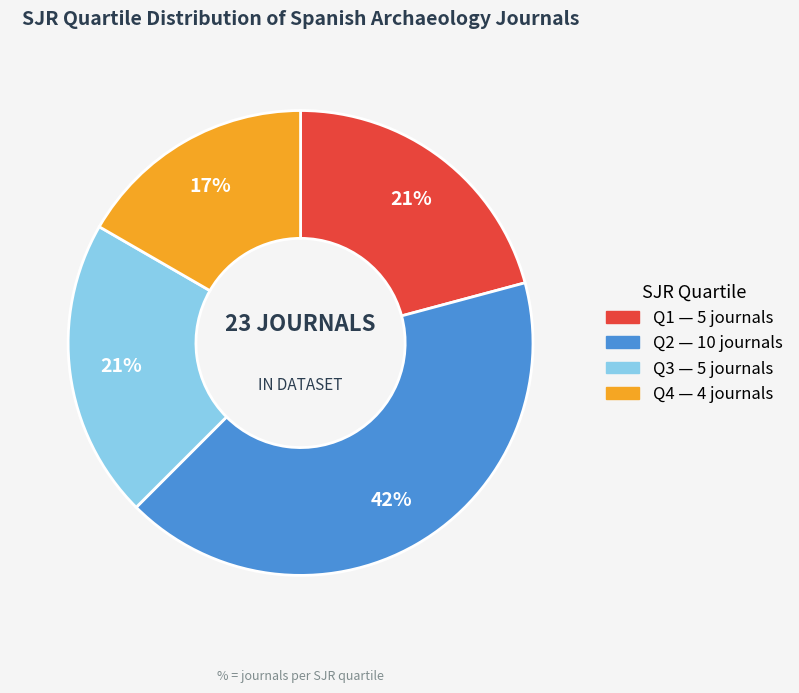

Count the number of slices in the pie.

4